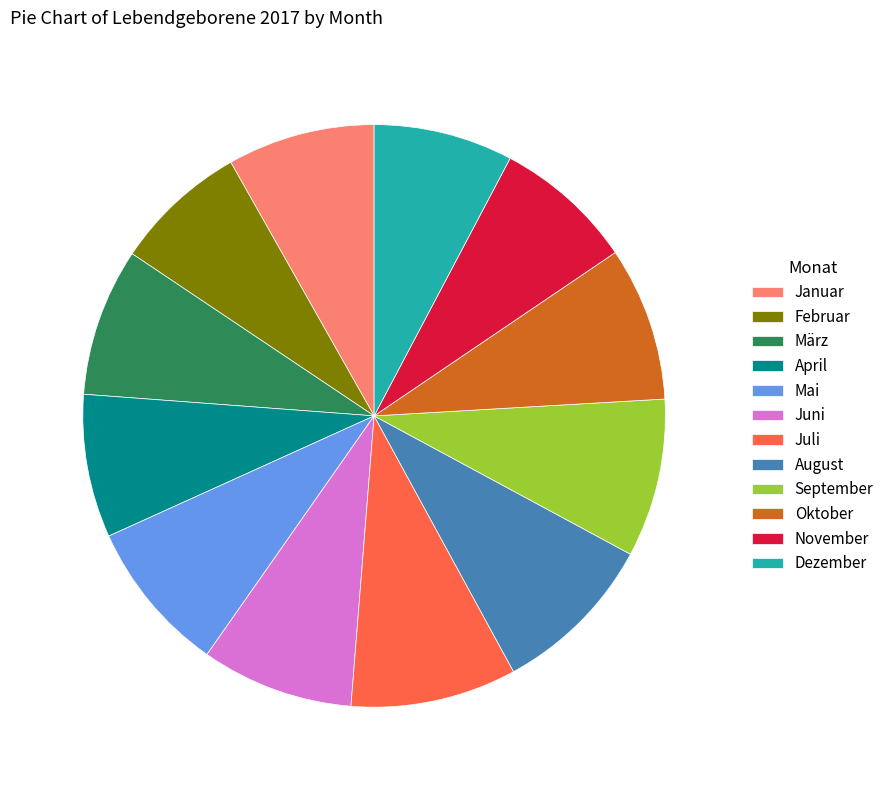

Does any single category account for the majority?

No